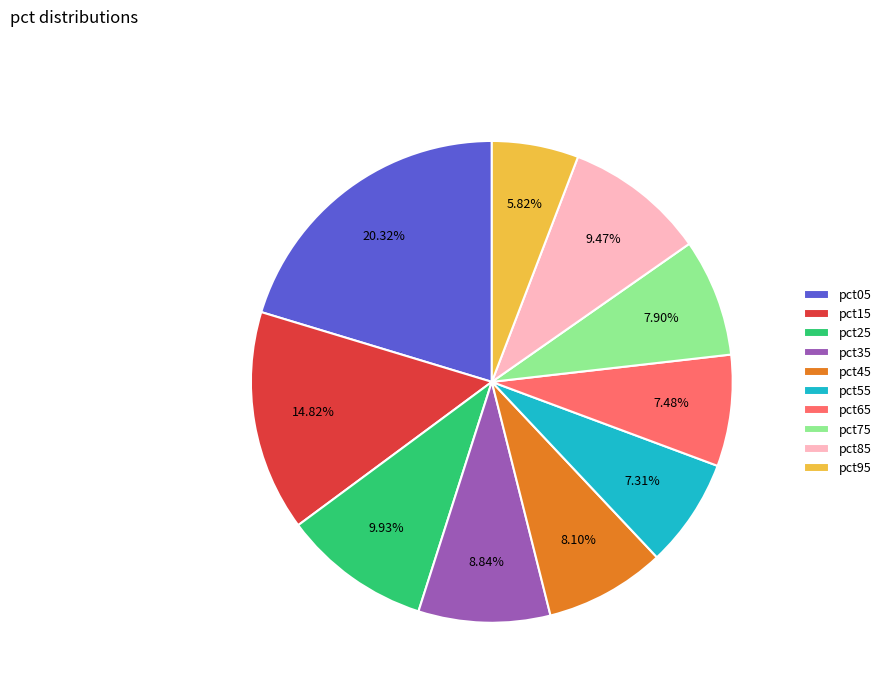

What percentage is the pct35 slice, to the nearest percent?

9%